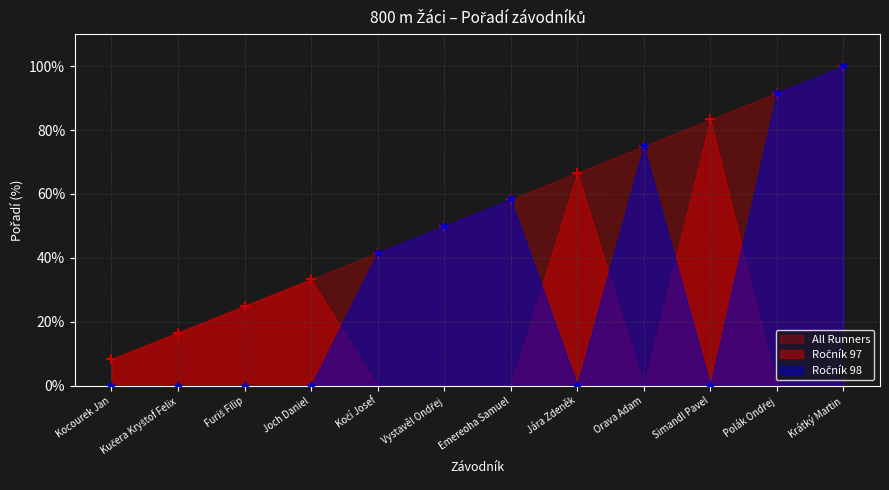

Between Orava Adam and Joch Daniel, which is larger?

Orava Adam